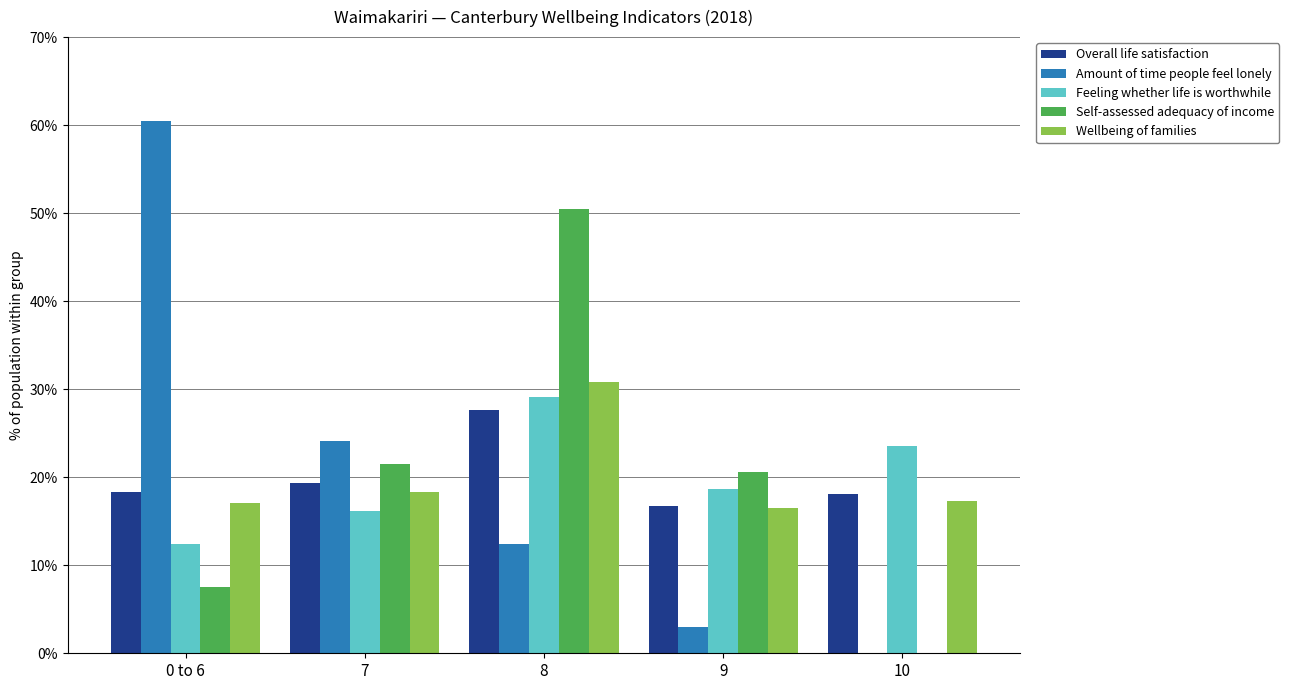

What are all the series names shown in the legend?

Overall life satisfaction, Amount of time people feel lonely, Feeling whether life is worthwhile, Self-assessed adequacy of income, Wellbeing of families